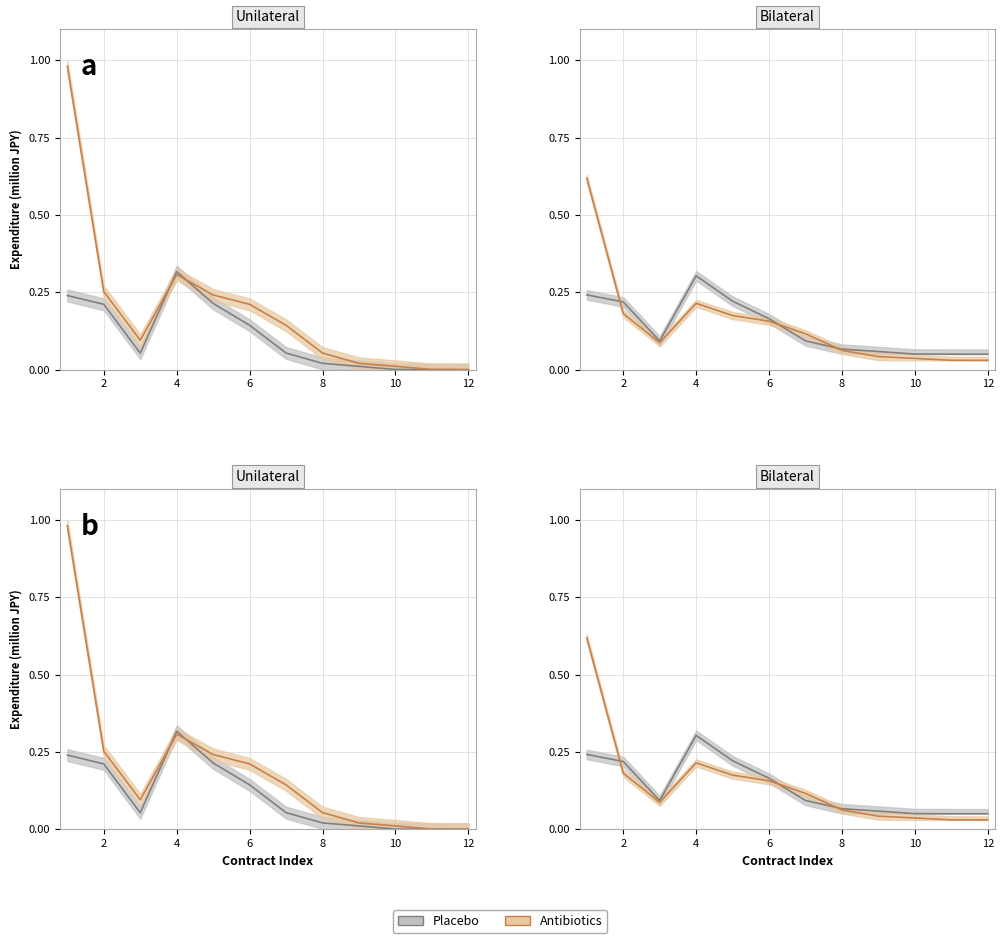

Which category has the lowest value in the Antibiotics_upper series?

12